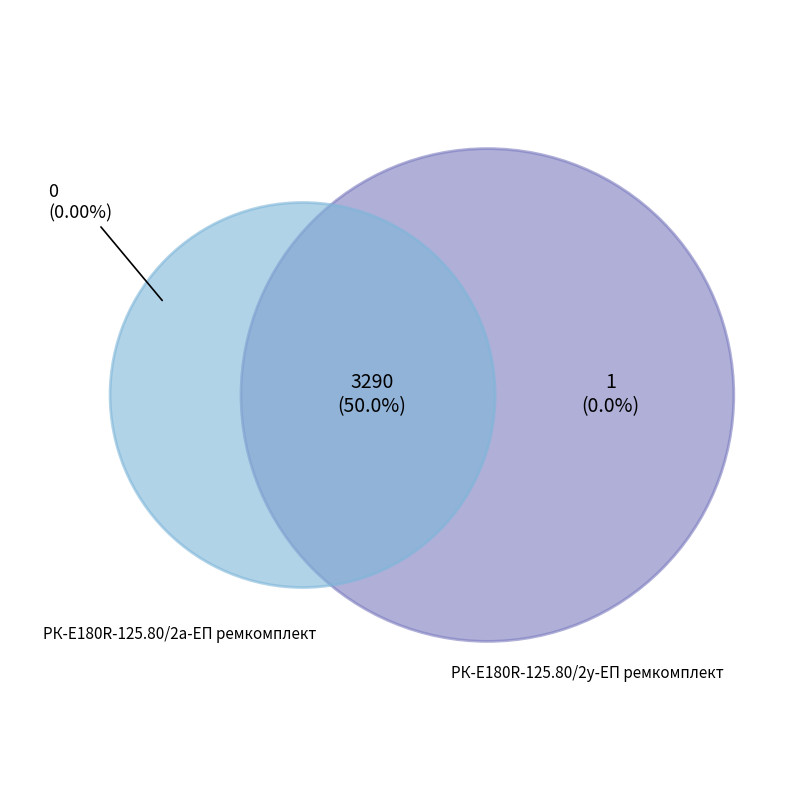

What percentage is the РК-E180R-125.80/2а-ЕП ремкомплект slice, to the nearest percent?

50%